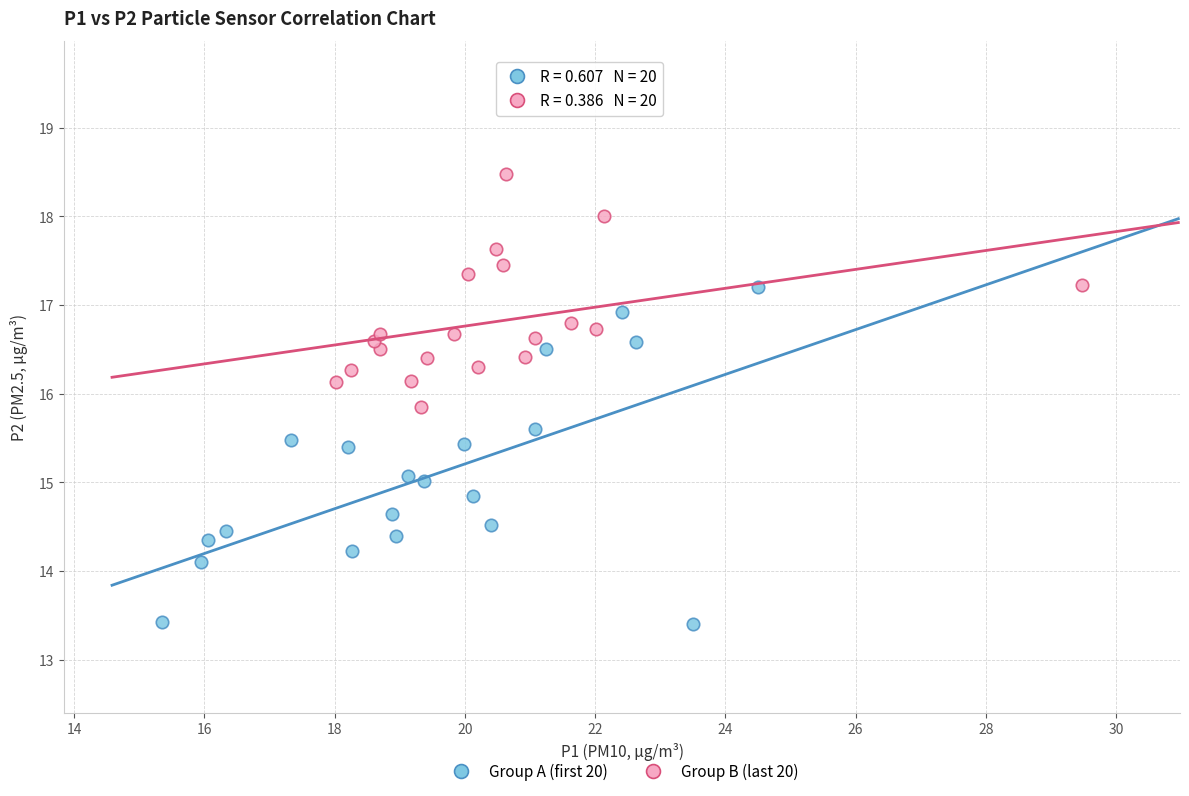

Which series has the largest Y range (max minus min)?

Group A (first 20)